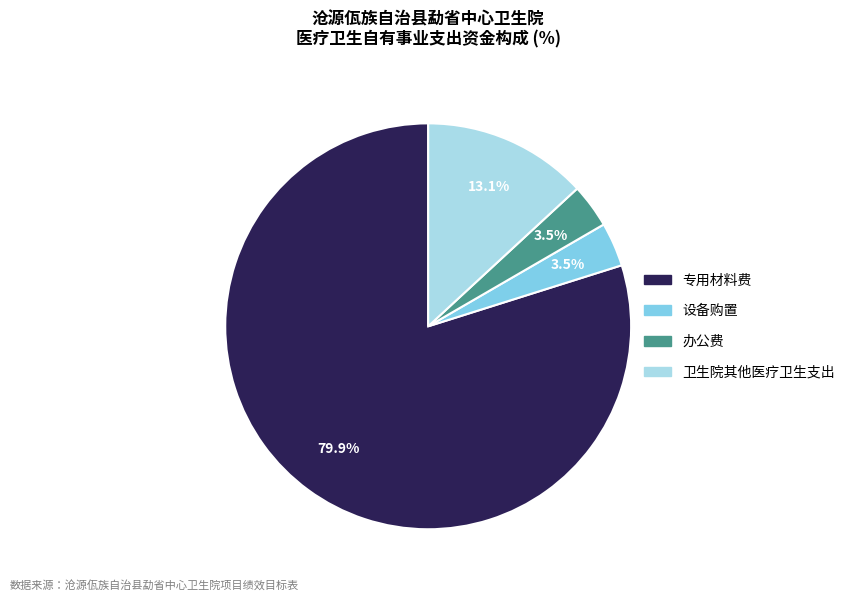

Count the number of slices in the pie.

4